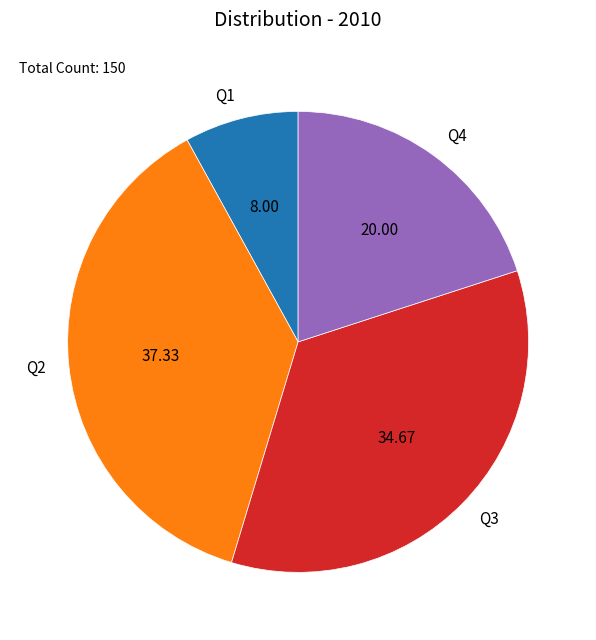

Which has a higher value, Q1 or Q2?

Q2